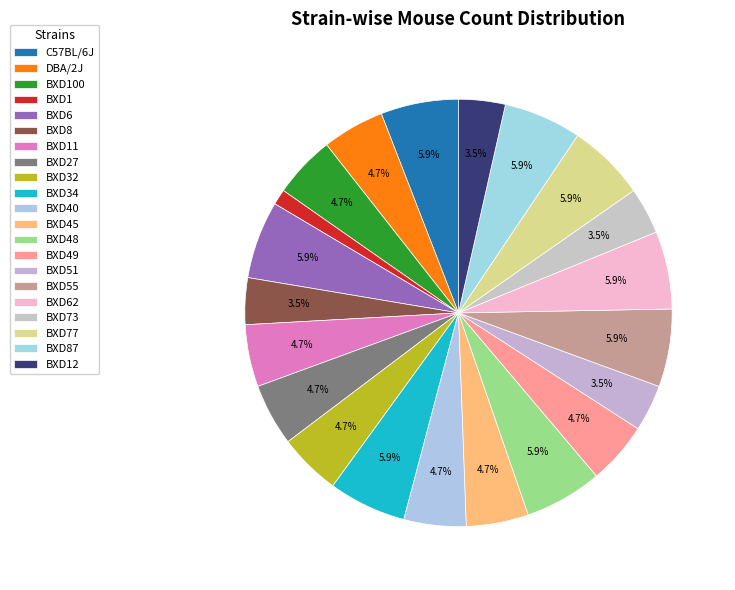

What is the smallest slice in the pie chart?

BXD1